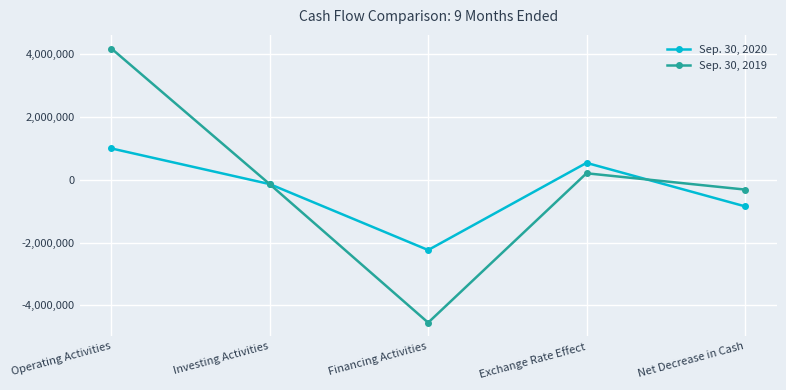

At which category is the sum across all series the highest?

Operating Activities